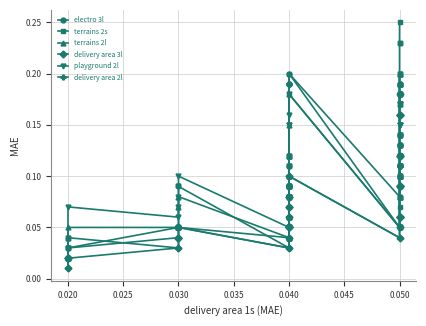

True or false: playground 2l has a value of 0.2 at 0.050.

False